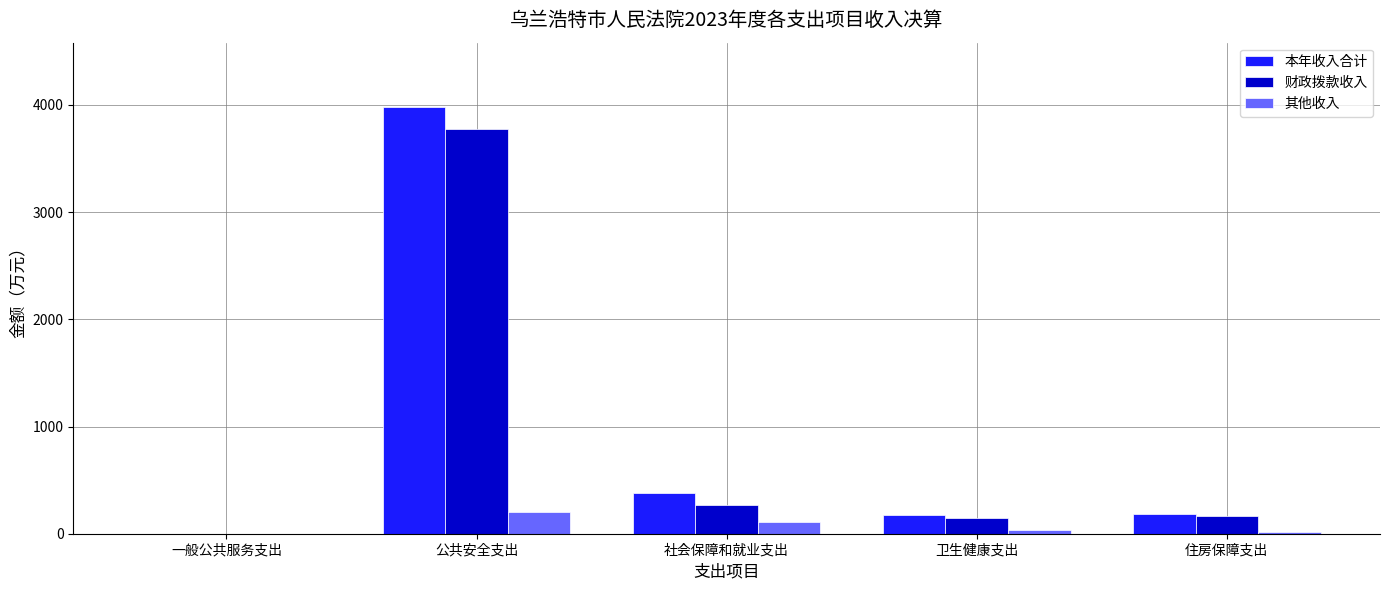

Count the number of categories in the chart.

5